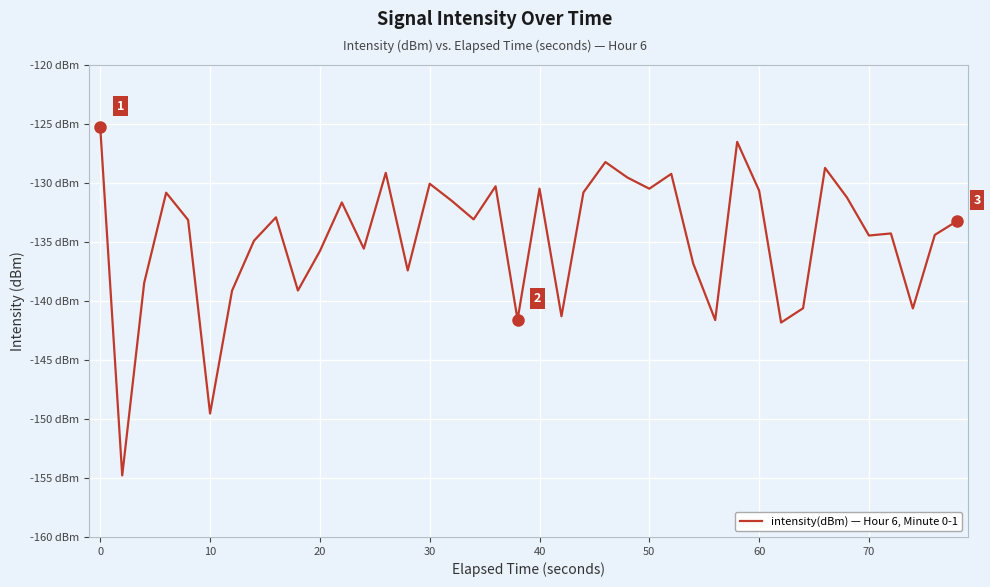

What is the maximum value shown in the chart?

-125.3